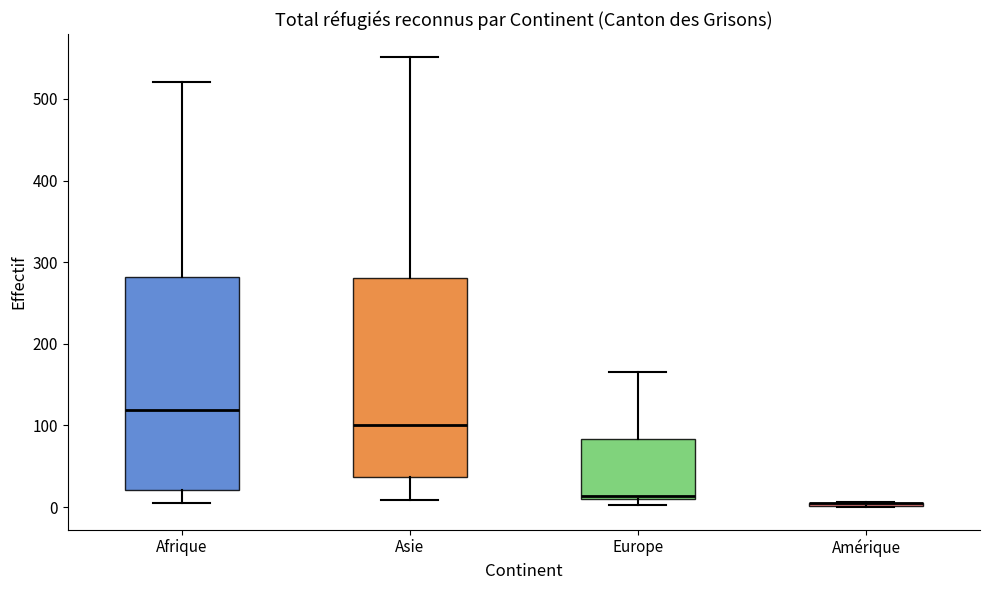

Comparing the boxes themselves (not the whiskers), which one is the tallest?

Afrique